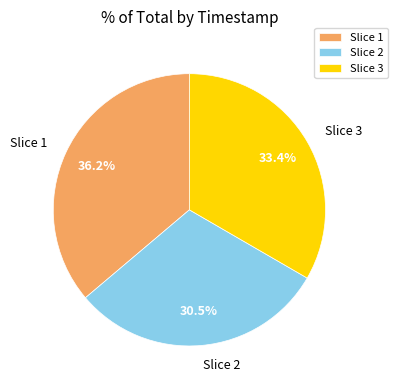

Combined, what portion of the pie is Slice 2 and Slice 3?

63.8%